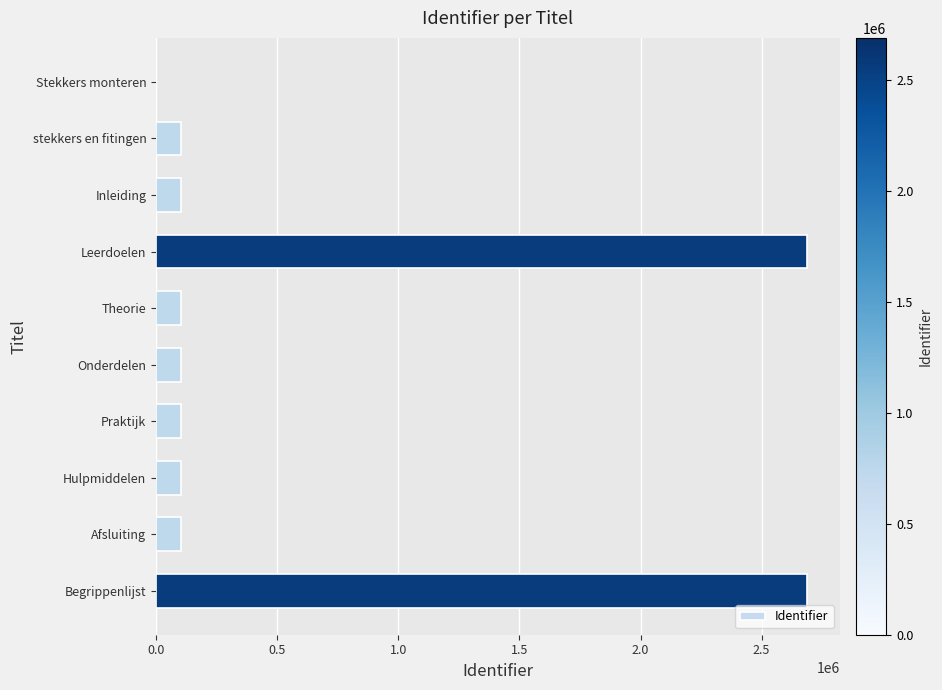

Which has a higher value, Begrippenlijst or Afsluiting?

Begrippenlijst